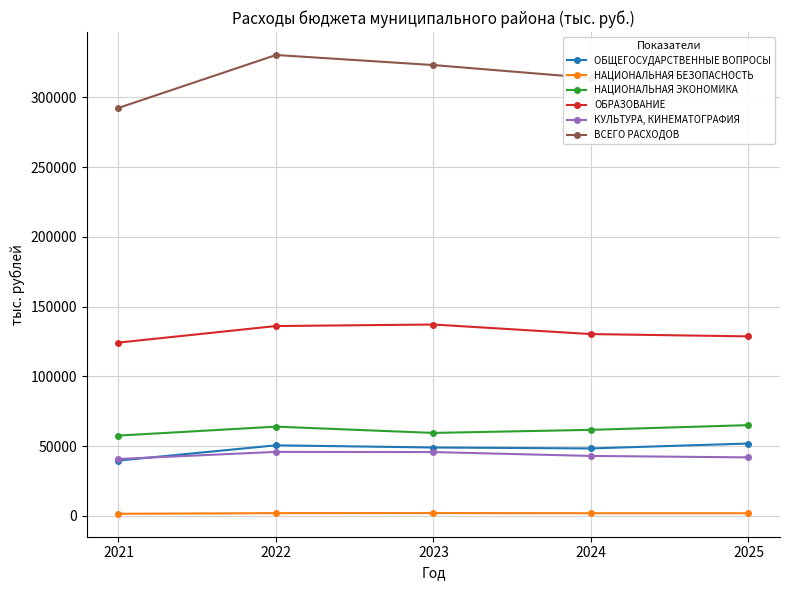

Which series has the largest range (max minus min)?

ВСЕГО РАСХОДОВ